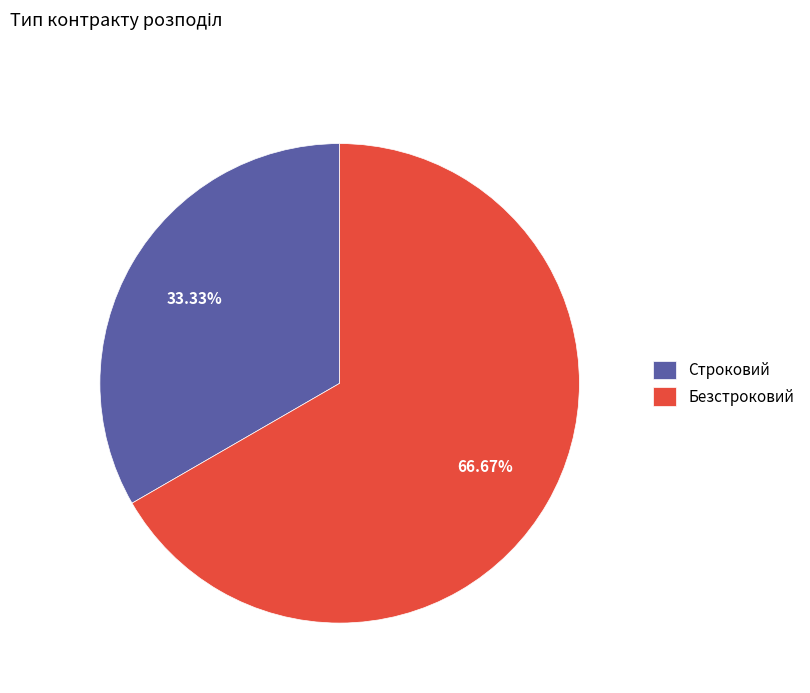

The Безстроковий slice represents 55% of the pie. True or false?

False